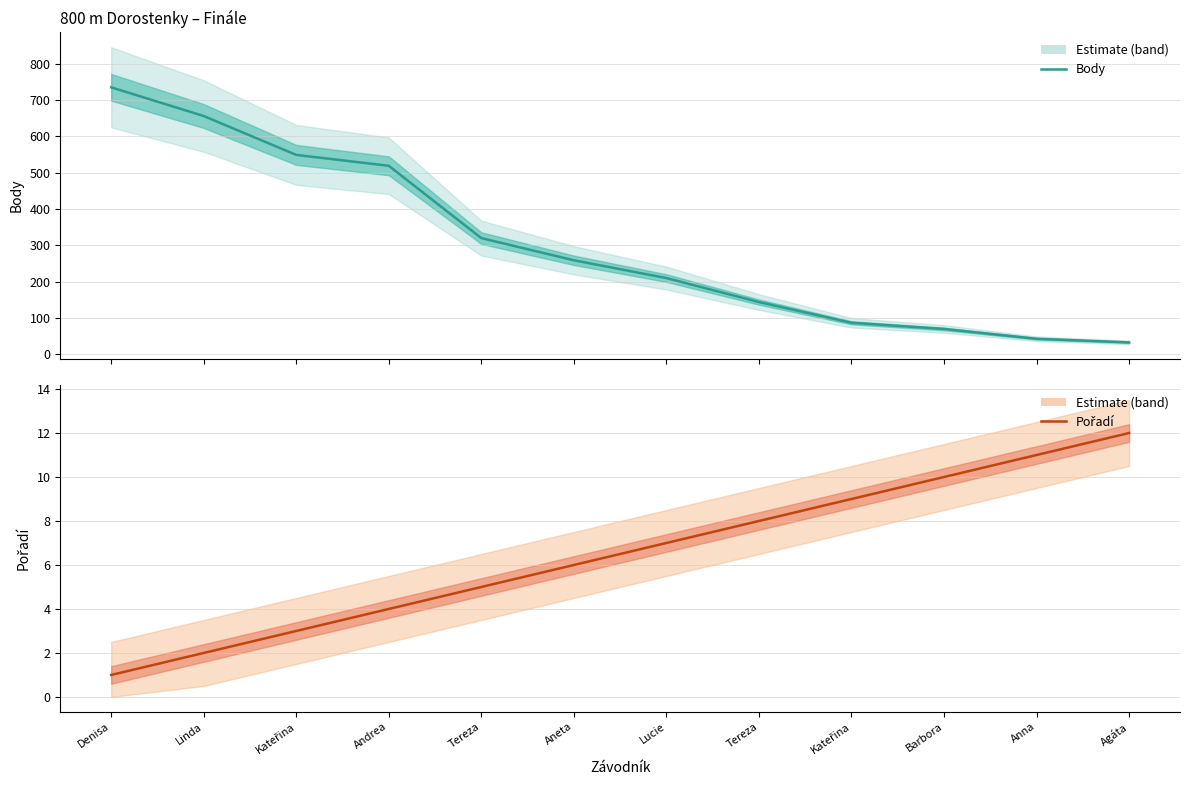

Reading left to right, what are all the values shown in this chart?

Body: Denisa=735	Linda=656	Kateřina=549	Andrea=519	Tereza=320	Aneta=259	Lucie=210	Tereza=144	Kateřina=87	Barbora=70	Anna=43	Agáta=33
Pořadí: Denisa=1	Linda=2	Kateřina=3	Andrea=4	Tereza=5	Aneta=6	Lucie=7	Tereza=8	Kateřina=9	Barbora=10	Anna=11	Agáta=12